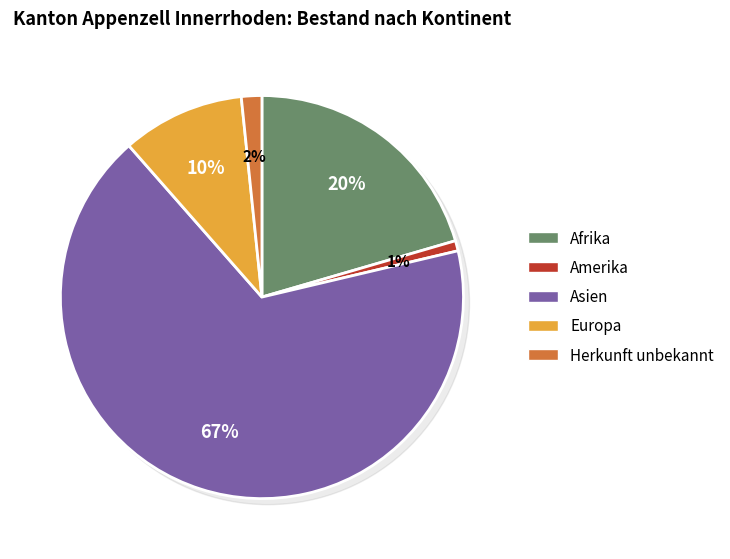

Rank the categories by value from highest to lowest.

Asien, Afrika, Europa, Herkunft unbekannt, Amerika